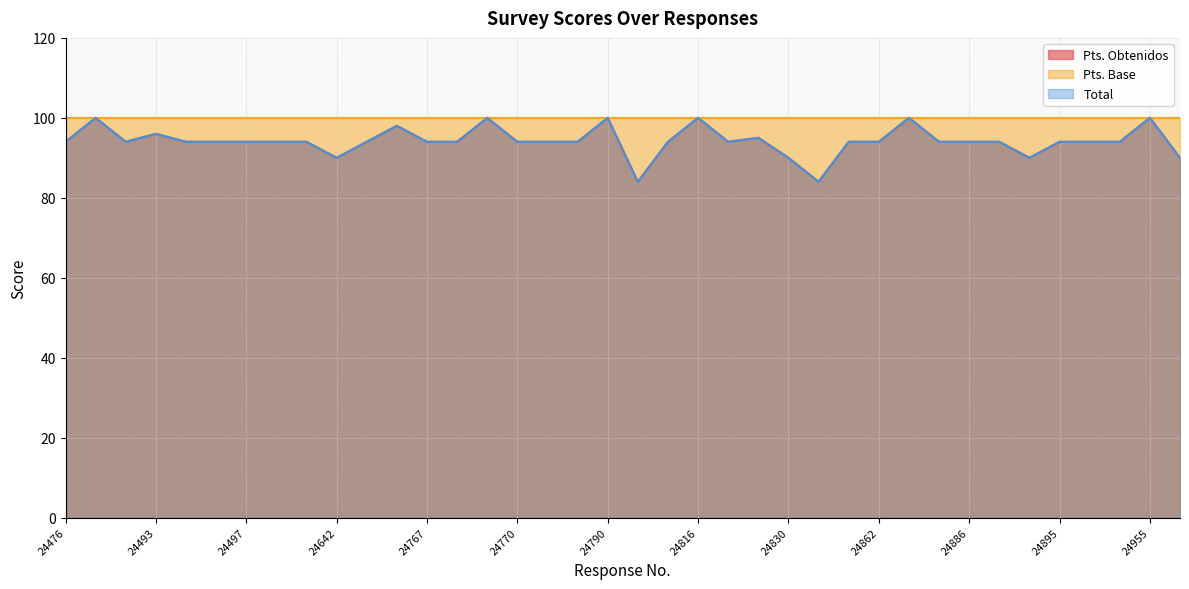

Where is Total nearest to the value 92?

24476